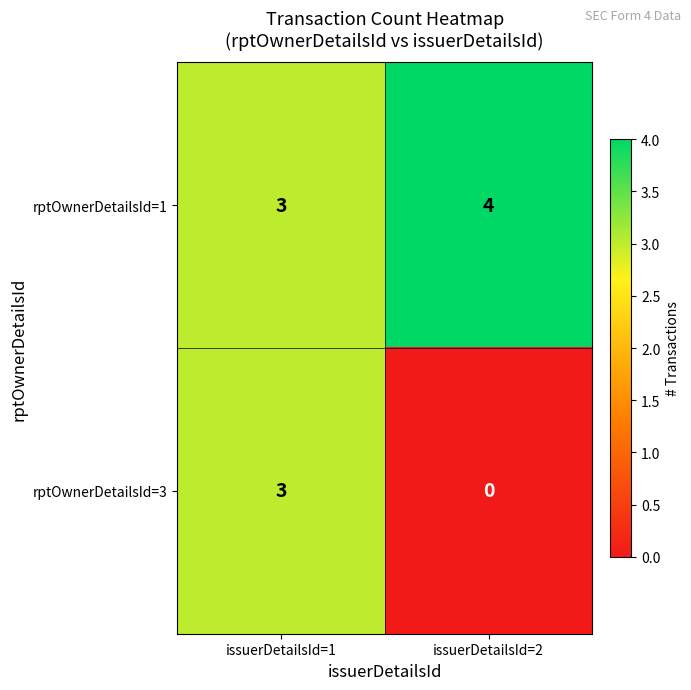

What is the difference between the rptOwnerDetailsId=3 values at issuerDetailsId=2 and issuerDetailsId=1?

3